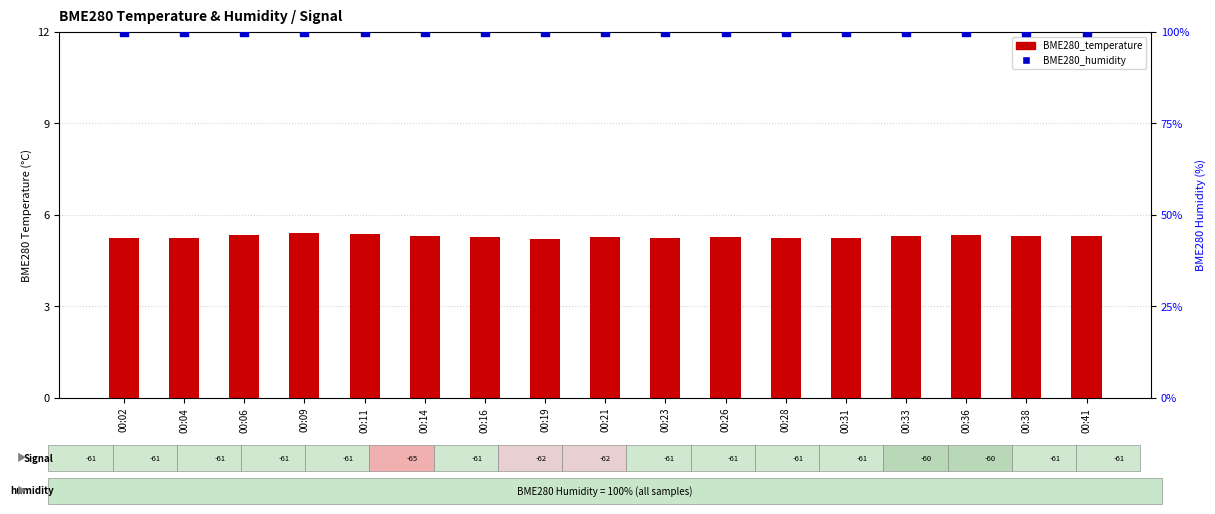

Which series has the largest Y range (max minus min)?

BME280_temperature